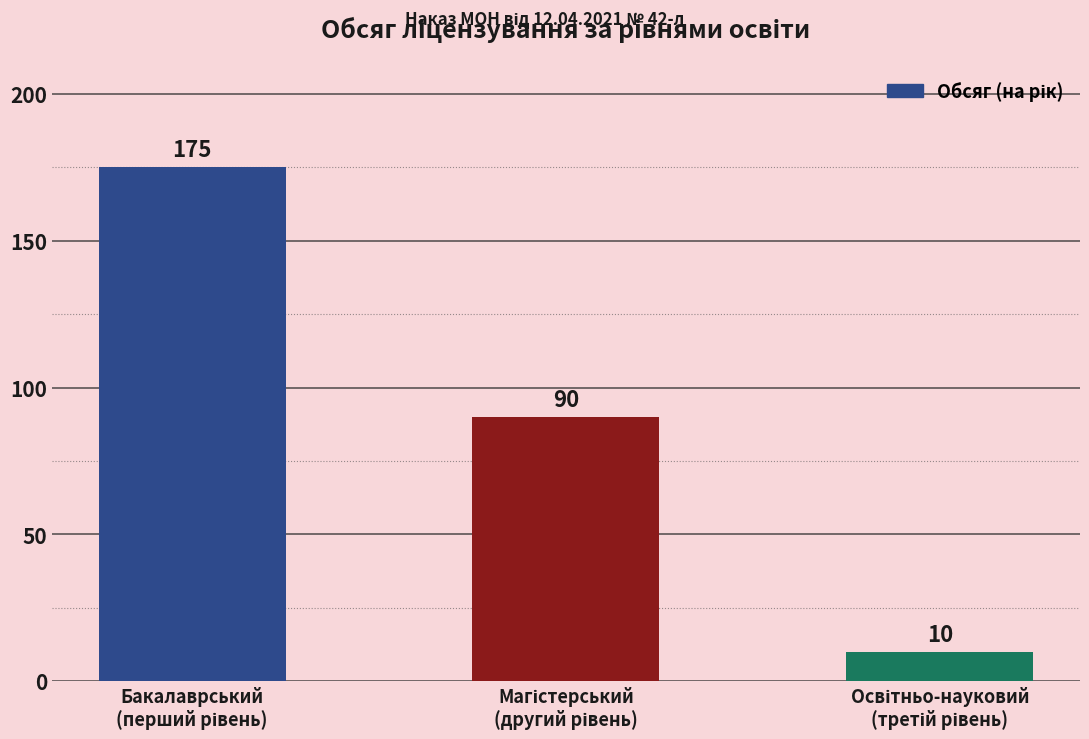

What is the difference between the maximum and minimum values?

165